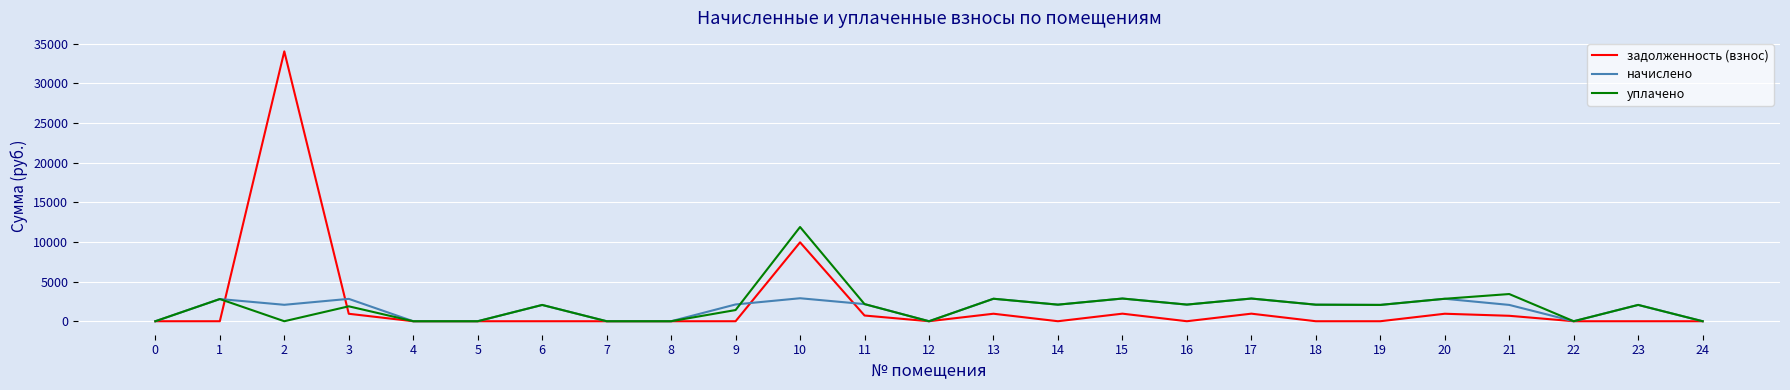

The value of задолженность (взнос) at 20 is 943.9. True or false?

True